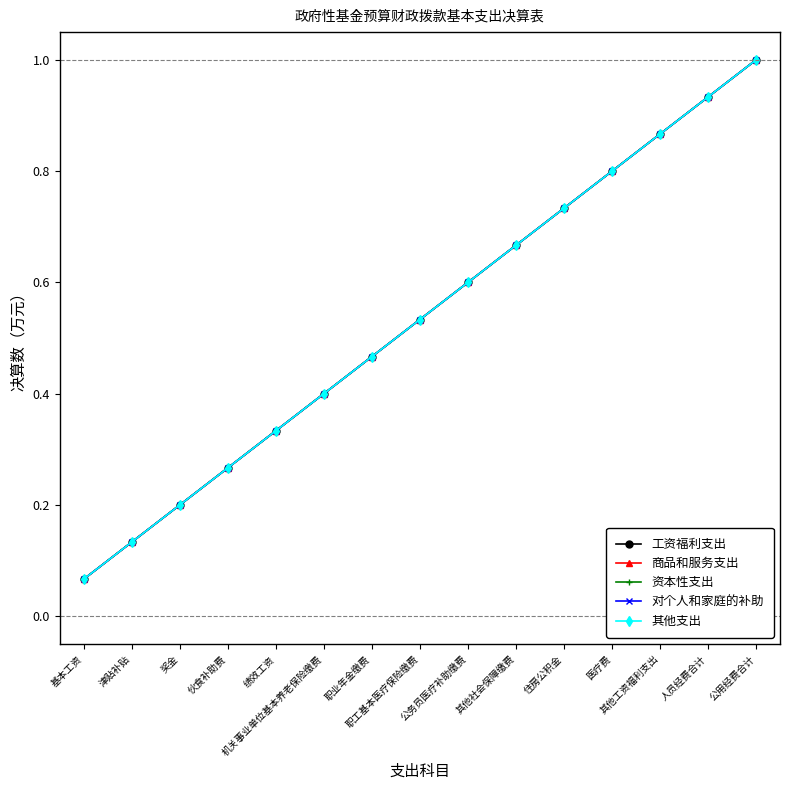

What is the approximate value of 工资福利支出 at 职业年金缴费?

0.5